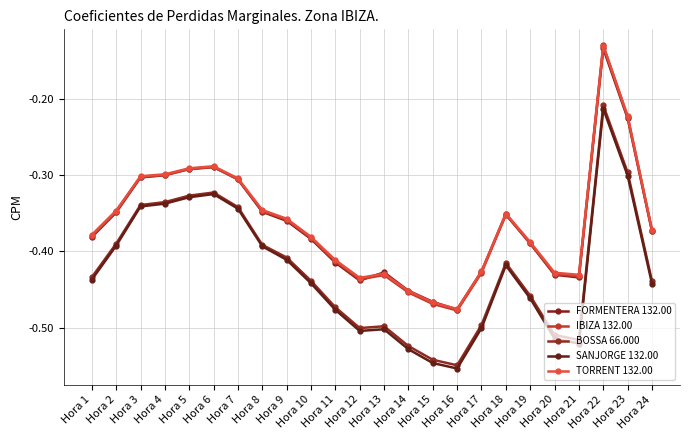

True or false: BOSSA 66.000 has a value of -0.1 at Hora 15.

False